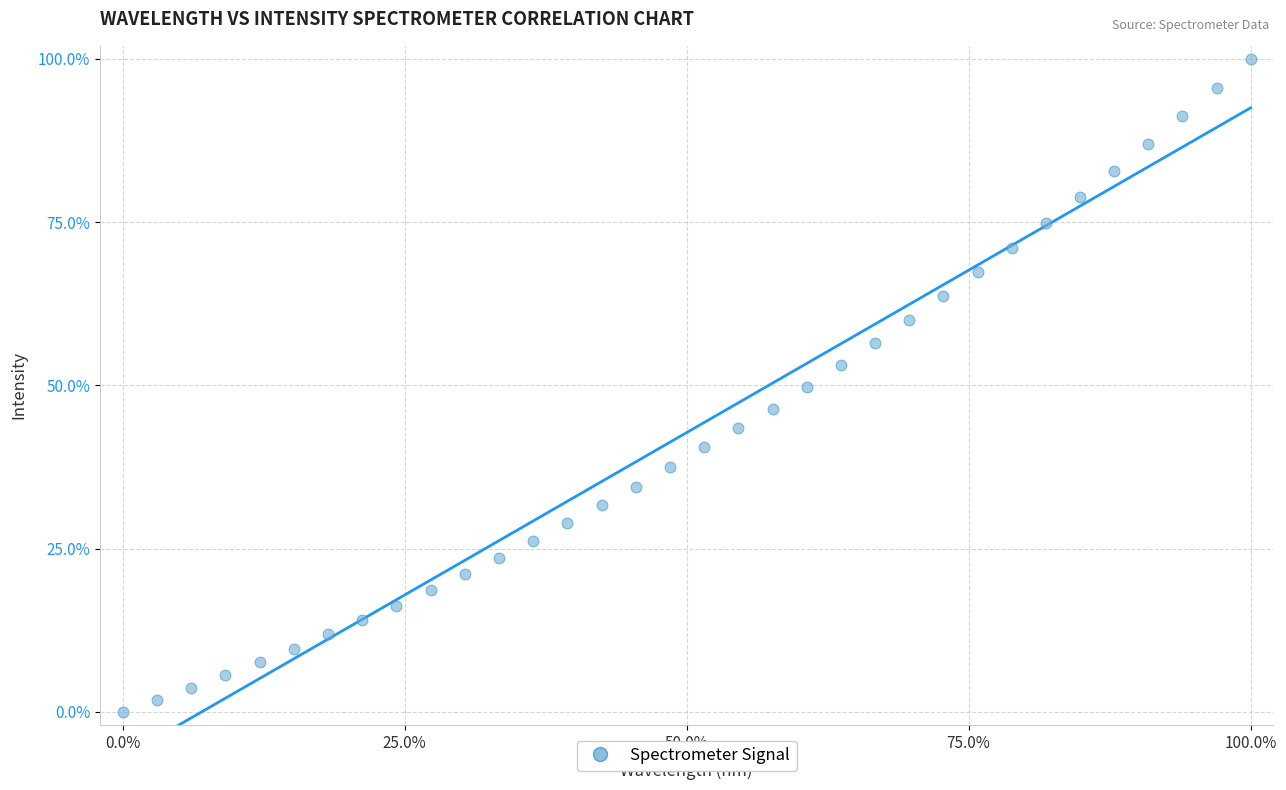

What is the range of Y values (max minus min)?

100.0